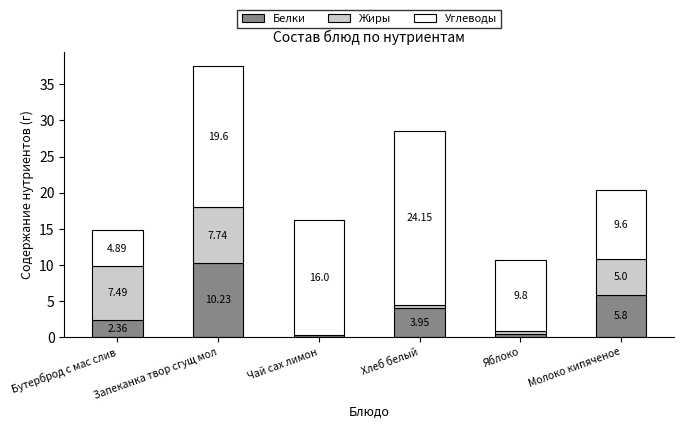

What is the sum of all Белки values?

22.9